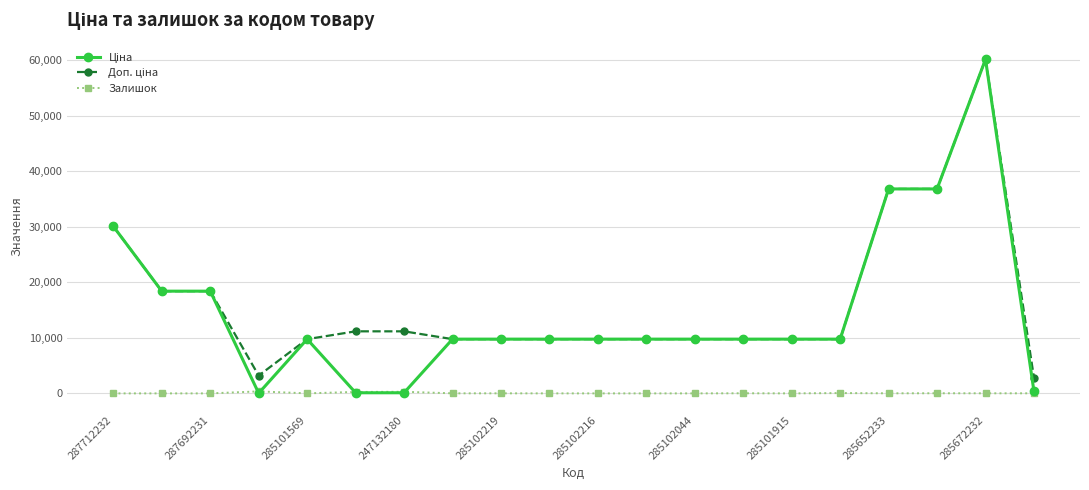

What is the maximum value shown in the chart?

60205.6